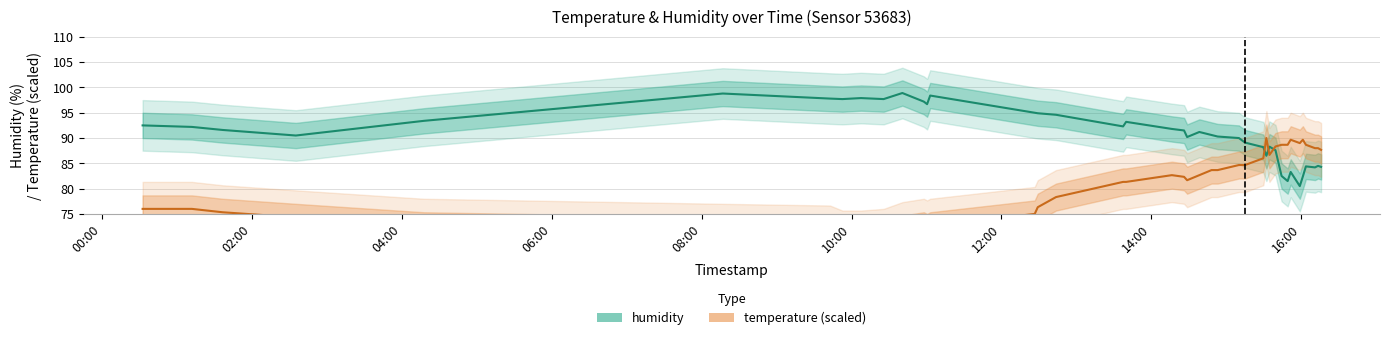

At how many categories does at least one series exceed 83?

40